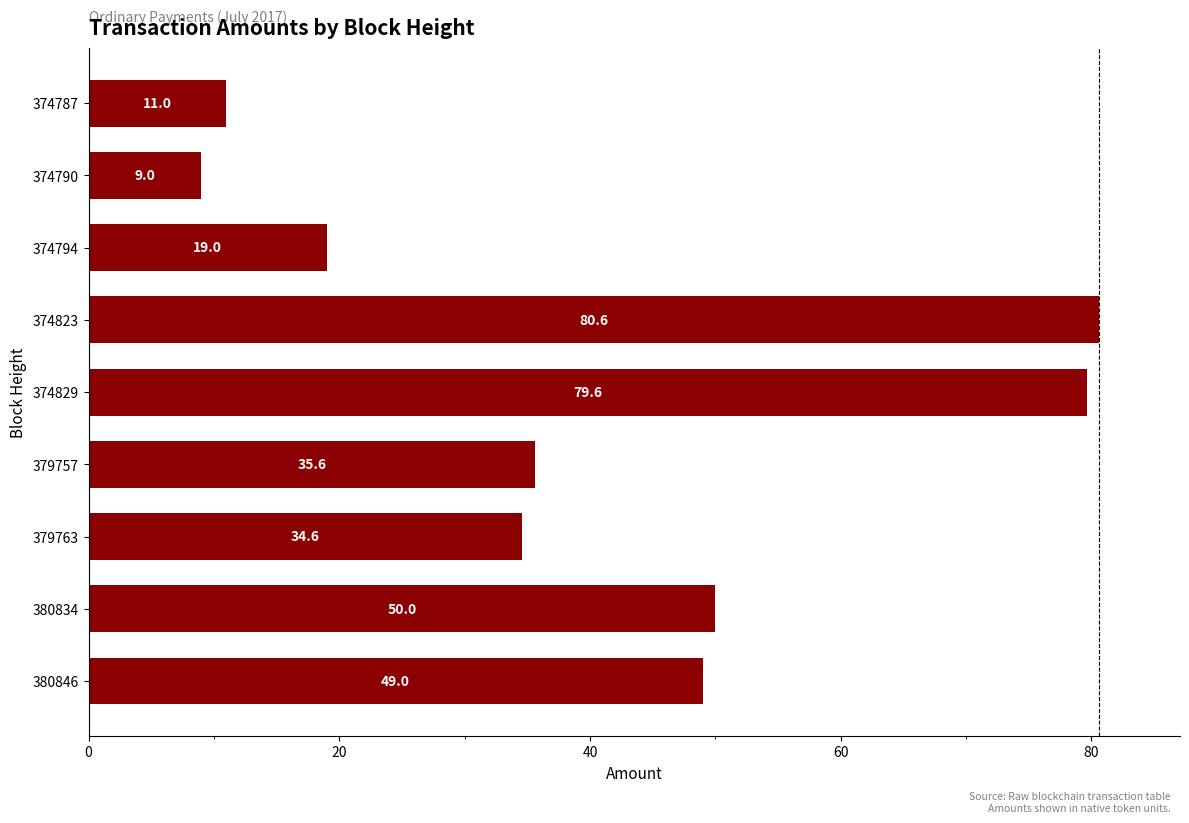

Reading bottom to top, extract all data points from this chart.

380846=49.0	380834=50.0	379763=34.6	379757=35.6	374829=79.6	374823=80.6	374794=19.0	374790=9.0	374787=11.0